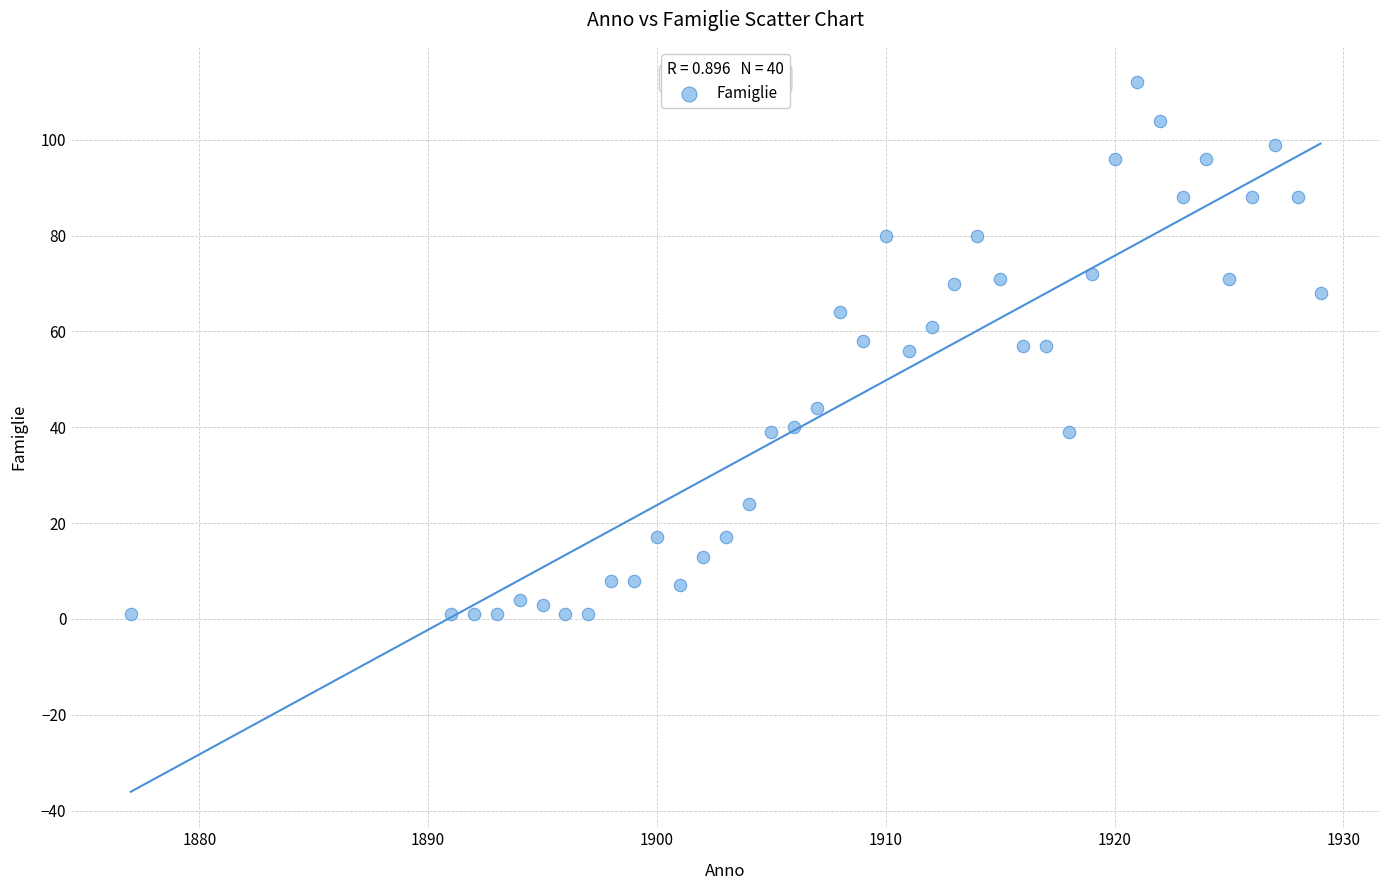

What is the range of X values (max minus min)?

52